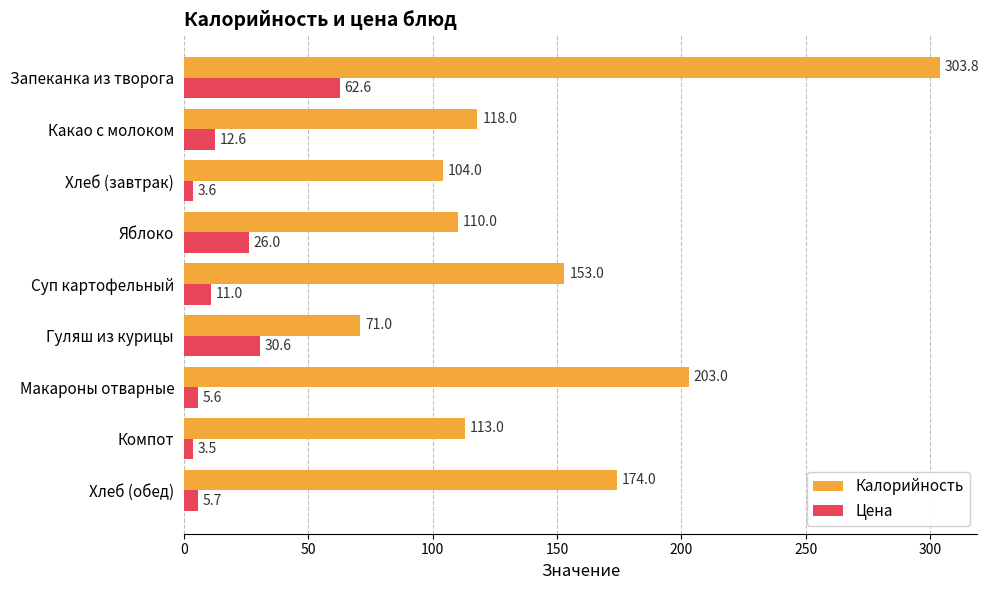

What is the greatest value displayed?

303.8